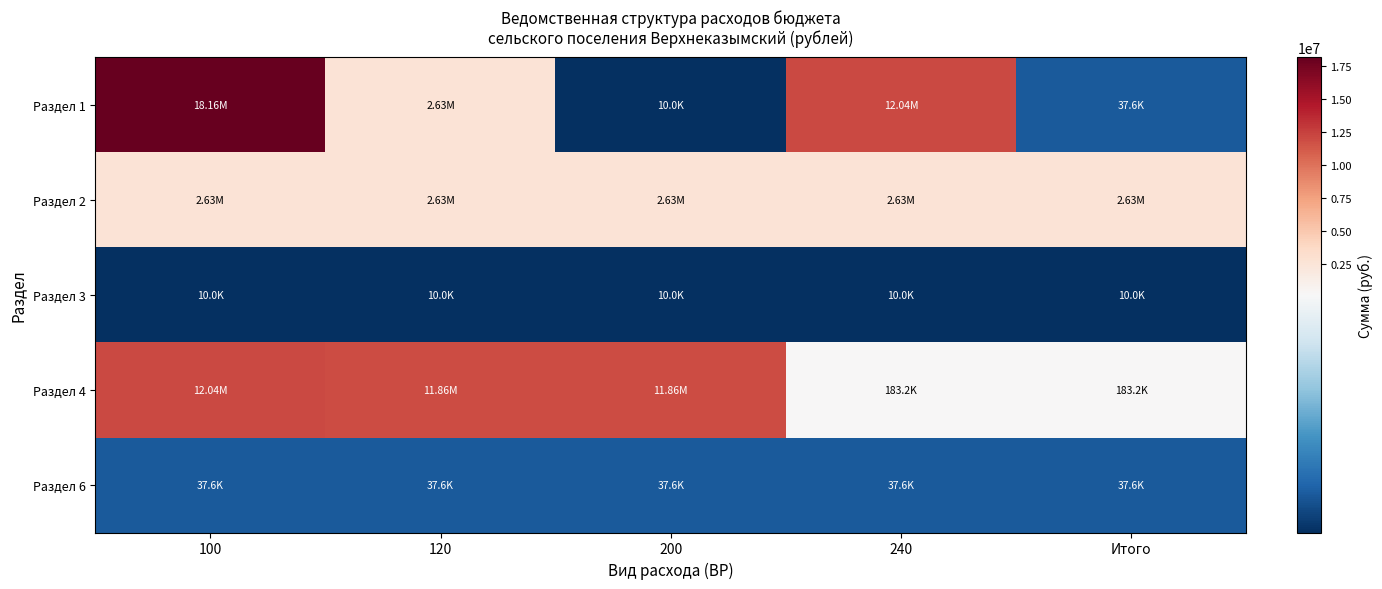

At which category is the sum across all series the highest?

100